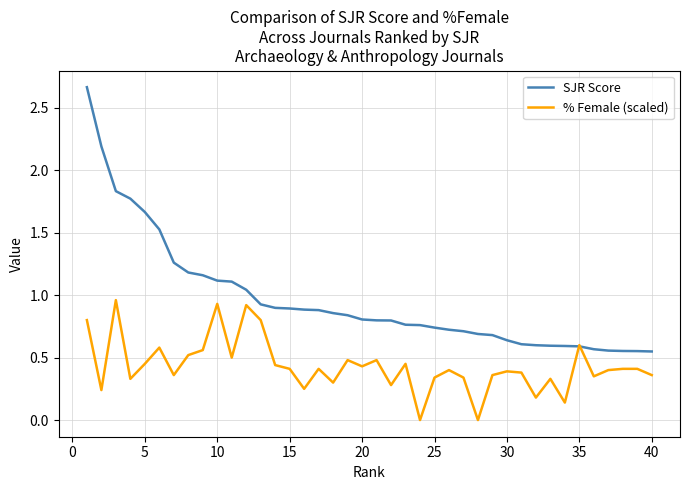

Which series has the widest spread of values?

SJR Score